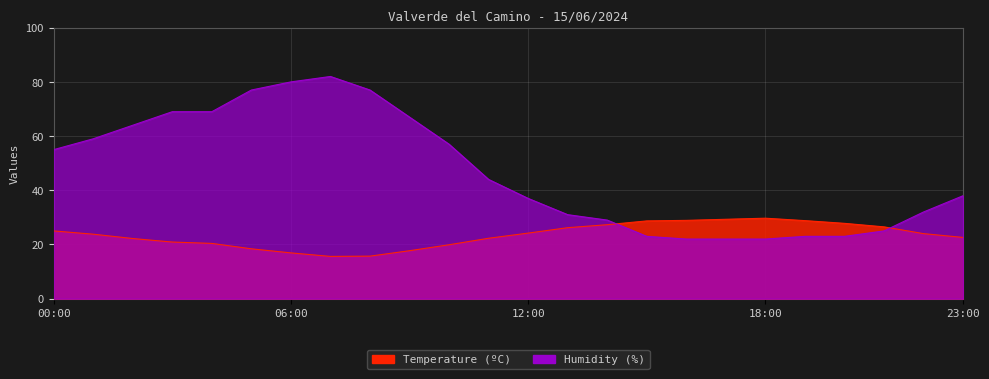

Is it true that Humidity (%) equals 37.7 at 01:00?

False